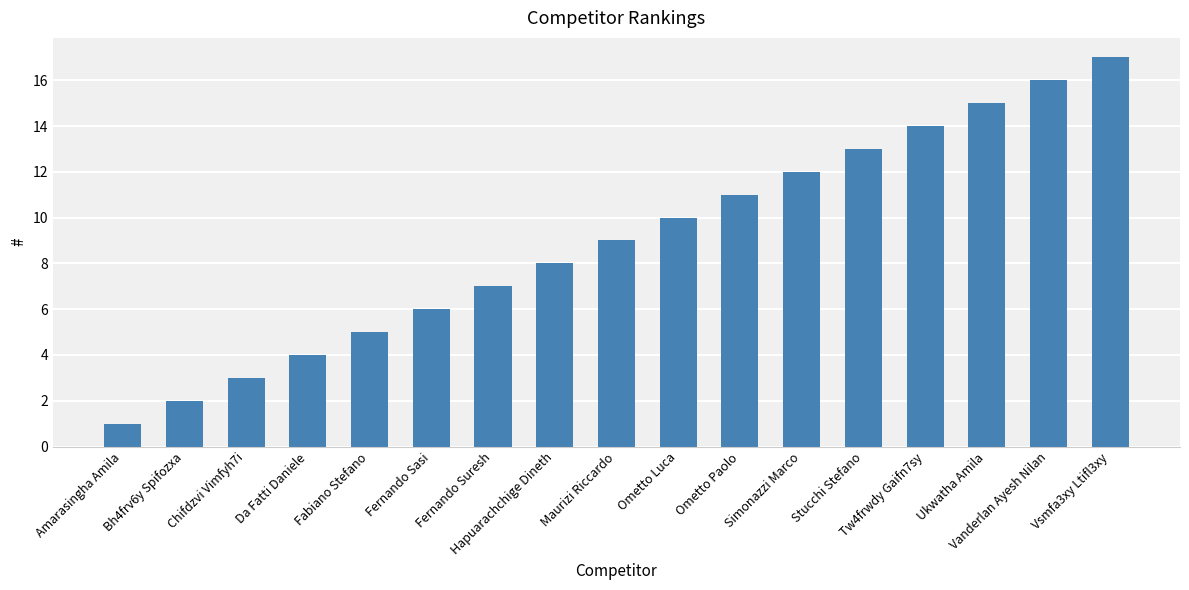

Which category has the lowest value across all series?

Amarasingha Amila